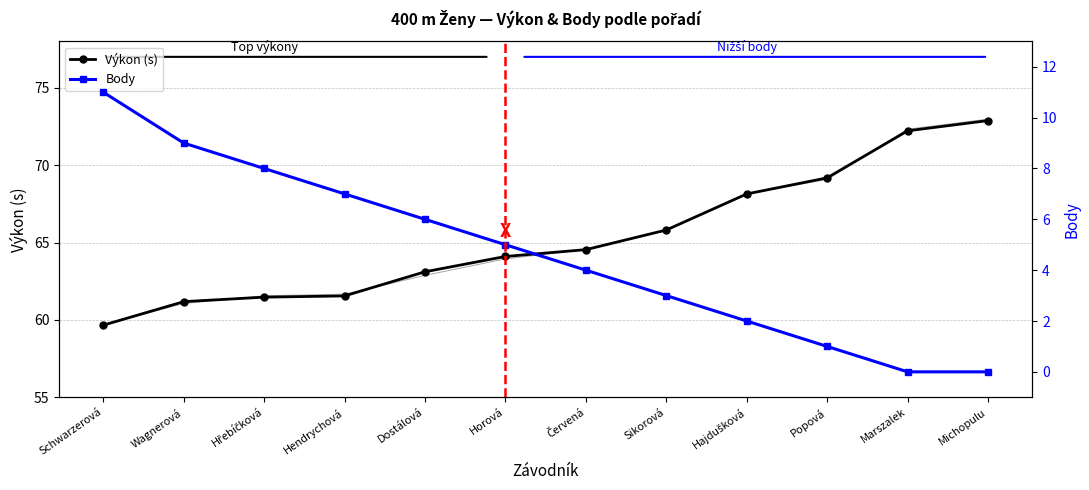

Which series has the widest spread of values?

Výkon